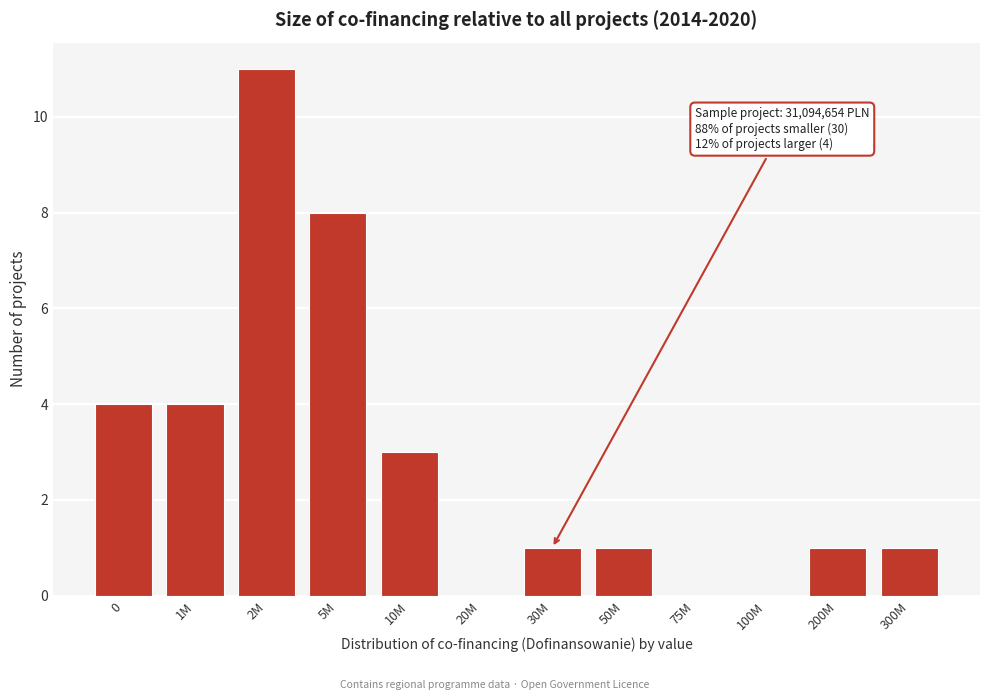

Reading left to right, what are all the values shown in this chart?

0=4	1M=4	2M=11	5M=8	10M=3	20M=0	30M=1	50M=1	75M=0	100M=0	200M=1	300M=1